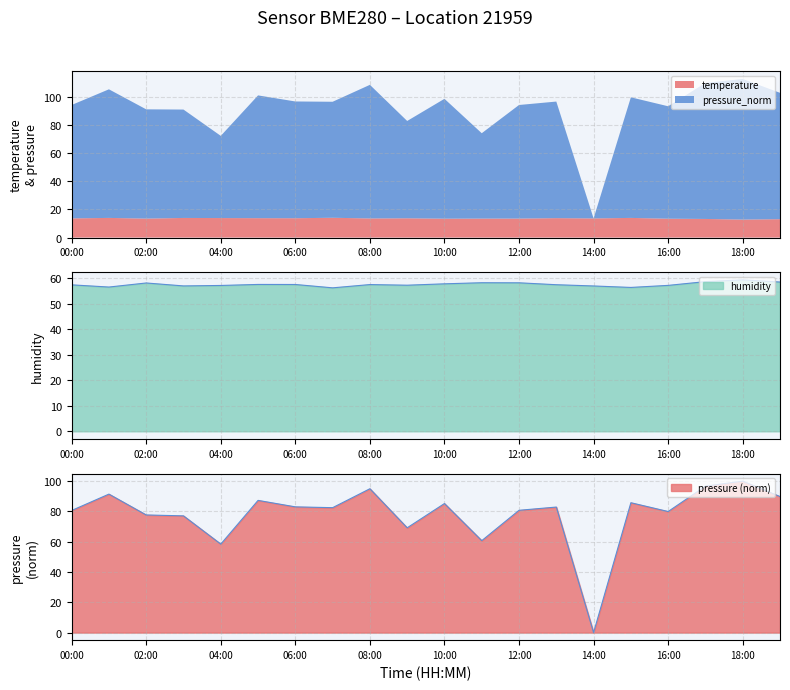

True or false: temperature has a value of 13.8 at 06:00.

True